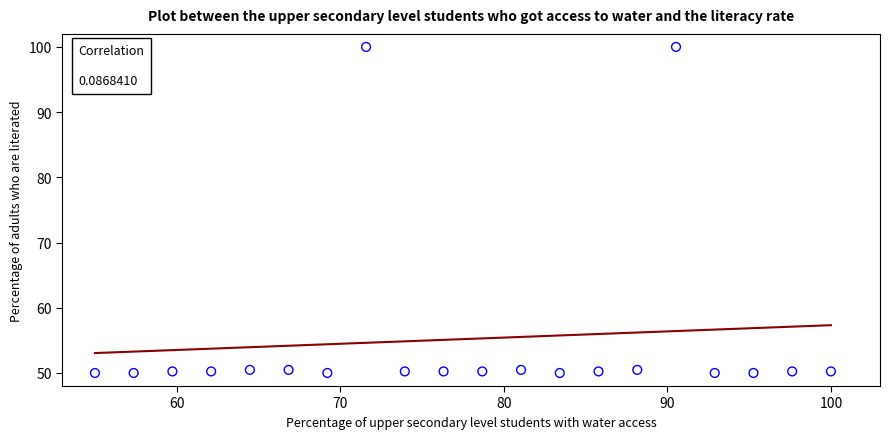

What is the range of Y values (max minus min)?

50.0